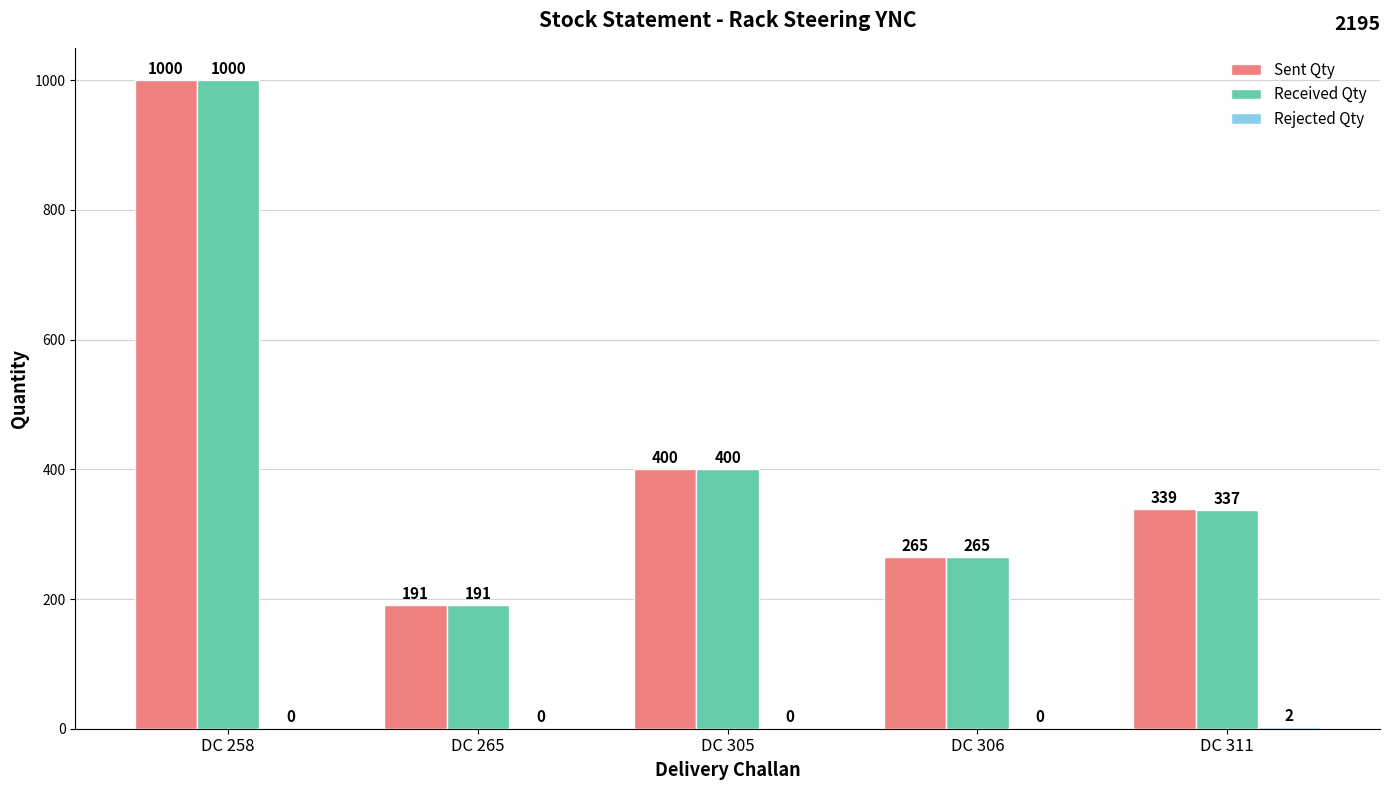

What is the approximate value of Sent Qty at DC 258, to the nearest 10?

1000